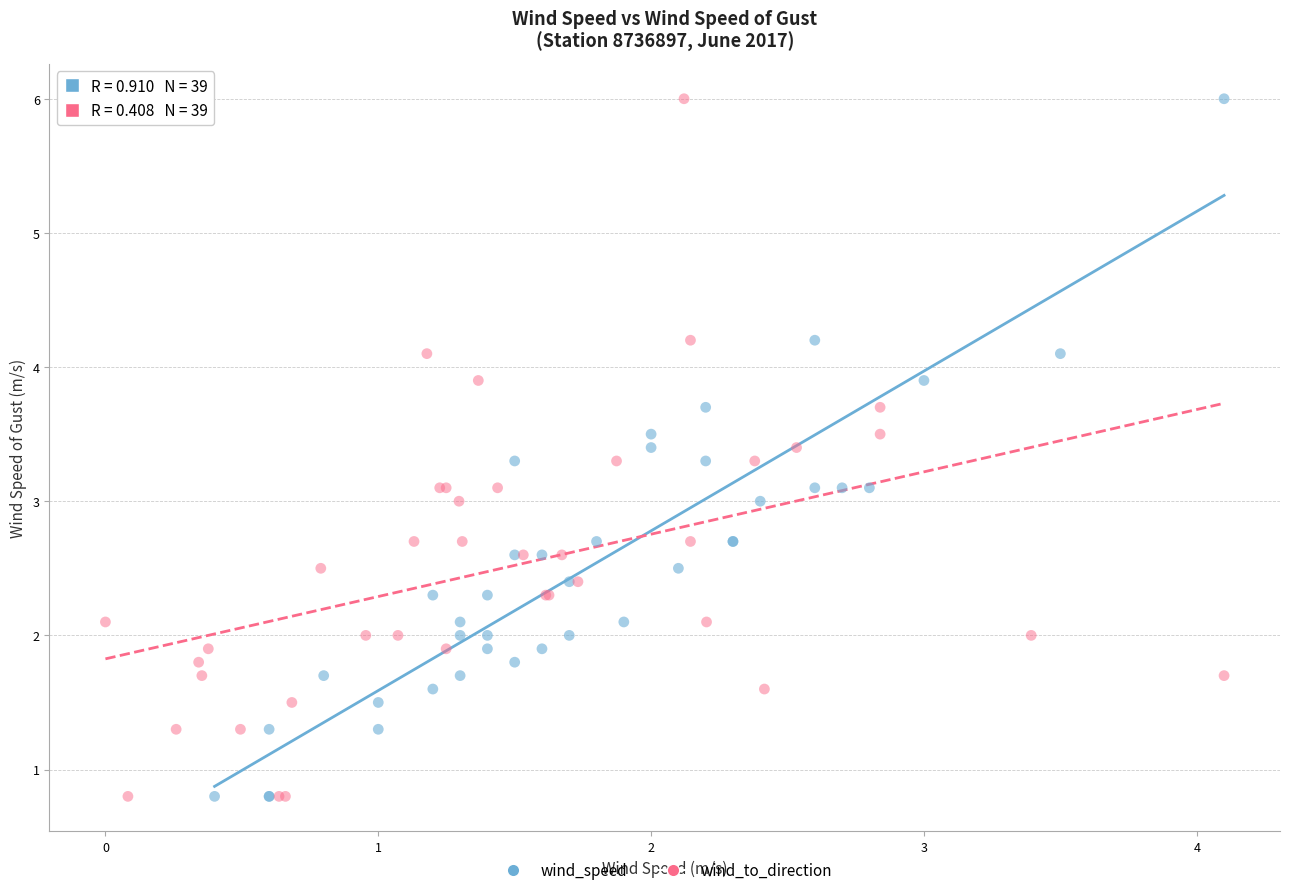

What are all the series names shown in the legend?

wind_speed, wind_to_direction